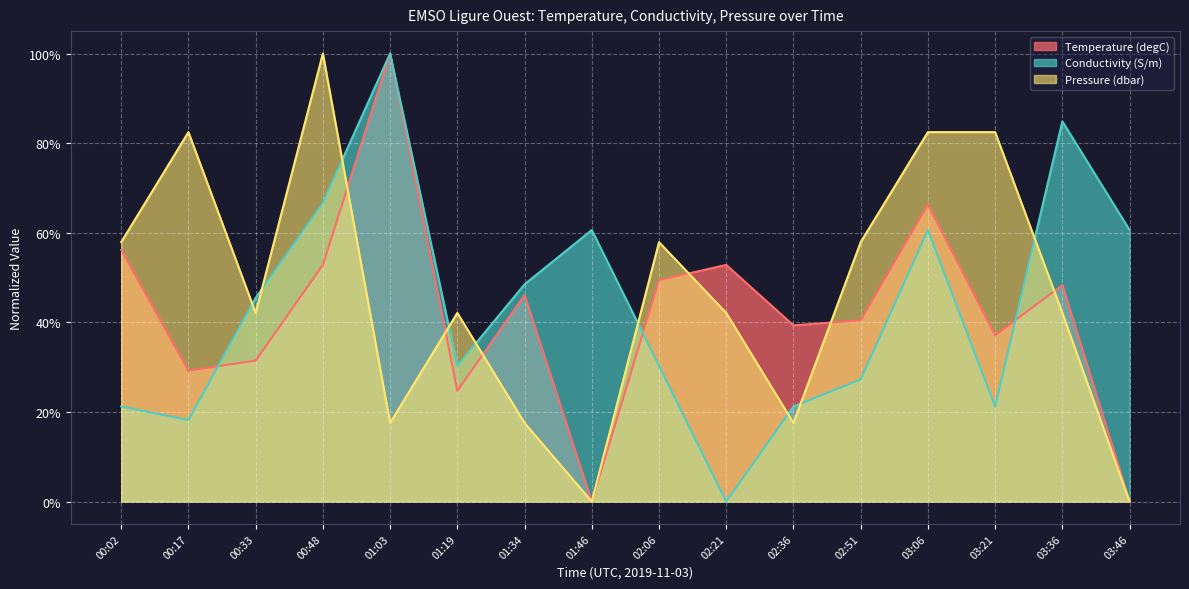

Which series has the largest total across all categories?

Pressure (dbar)